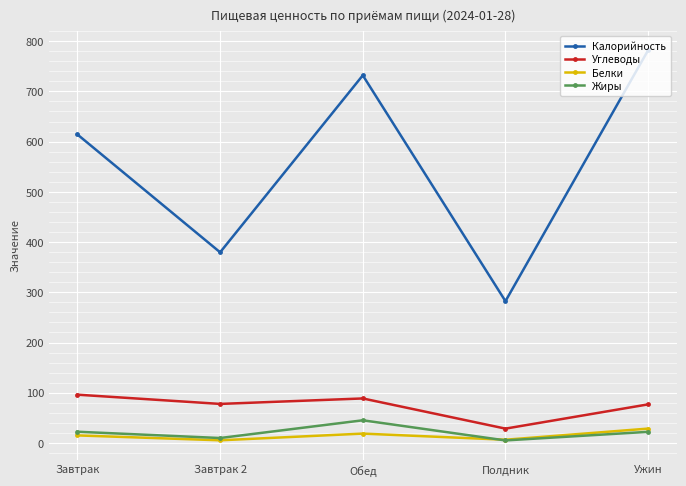

What value does the Жиры series have at Завтрак 2?

9.8